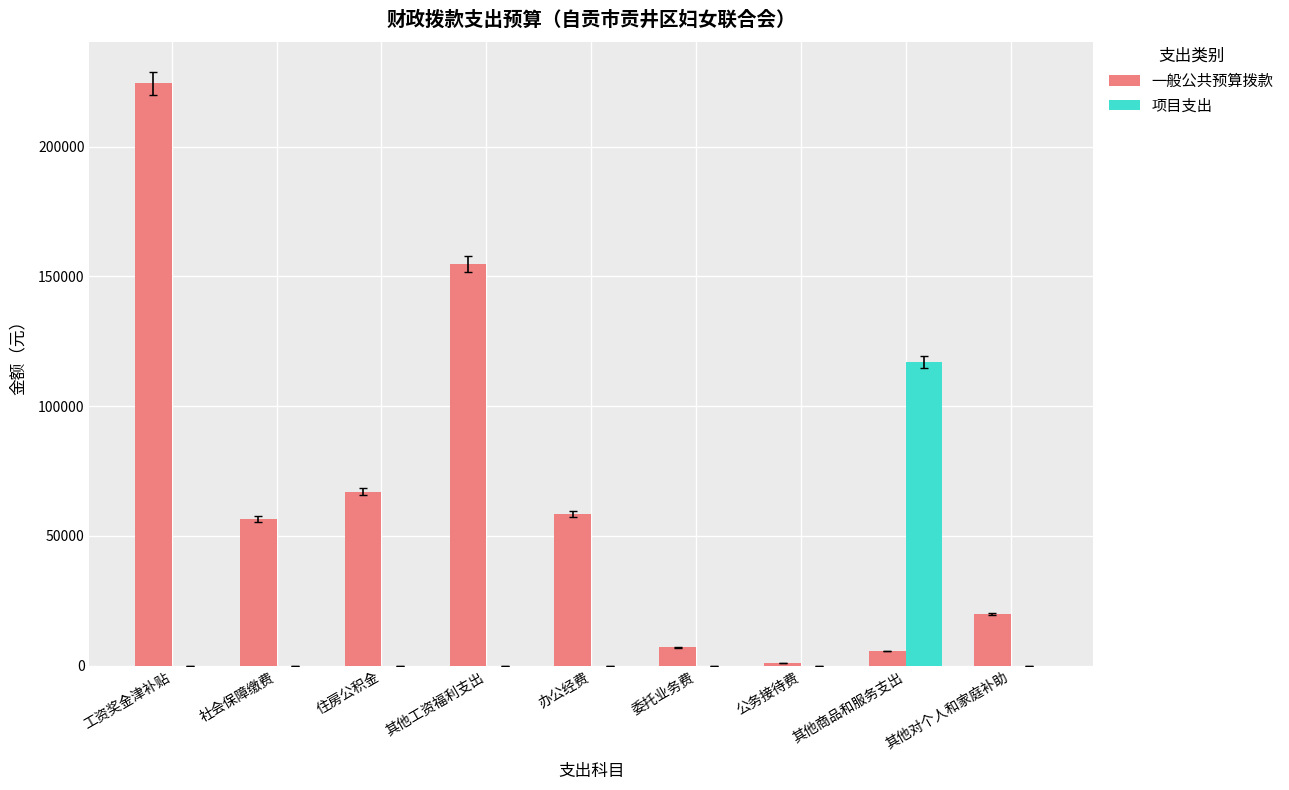

Is it true that 项目支出 equals 0.0 at 住房公积金?

True